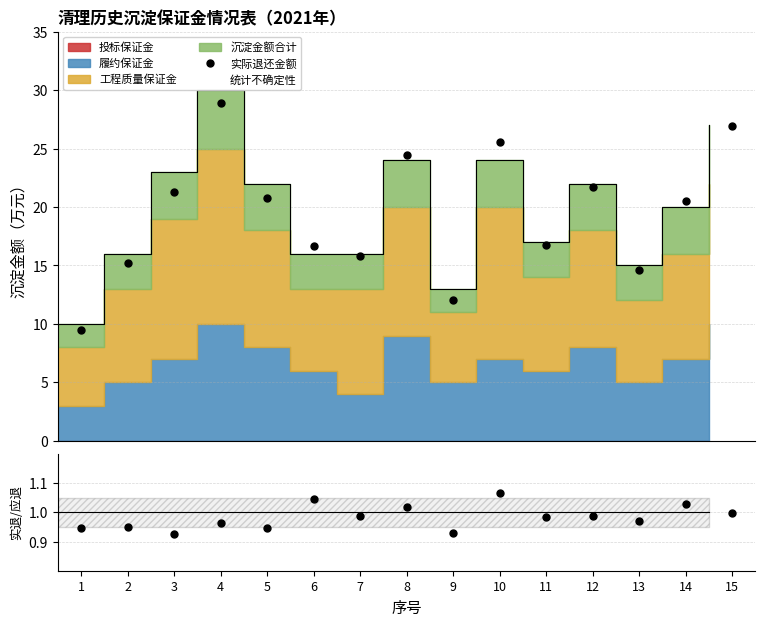

What is the difference between the second highest and minimum values in the 实际退还金额 series?

17.5